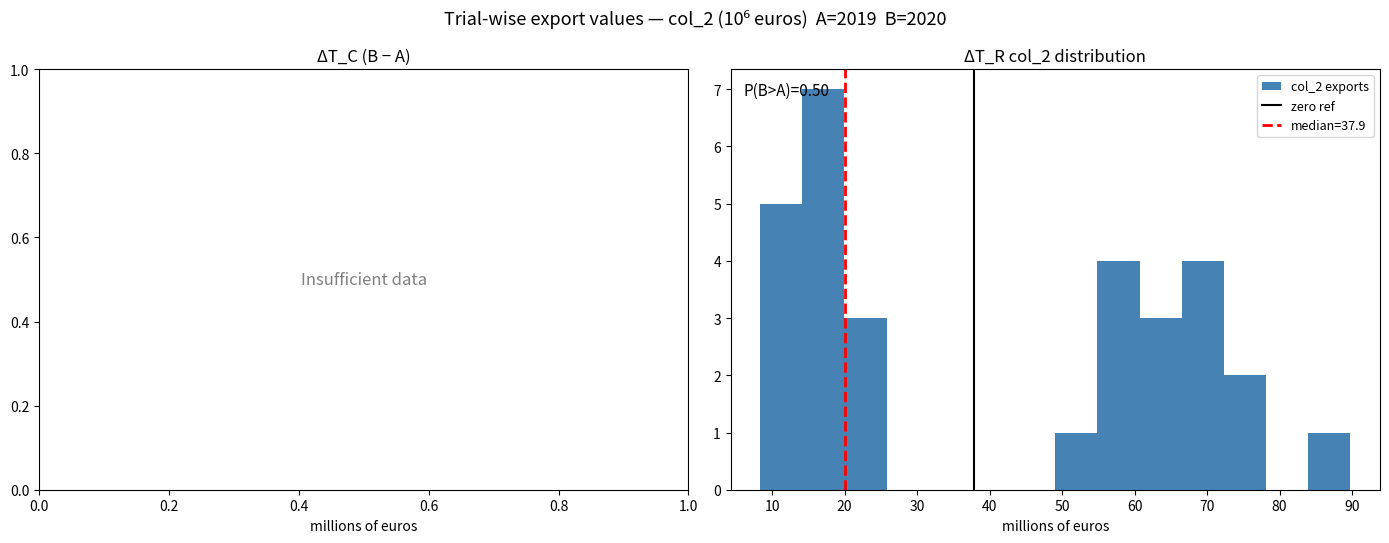

Which range on the x-axis has the tallest bar?

14 to 20